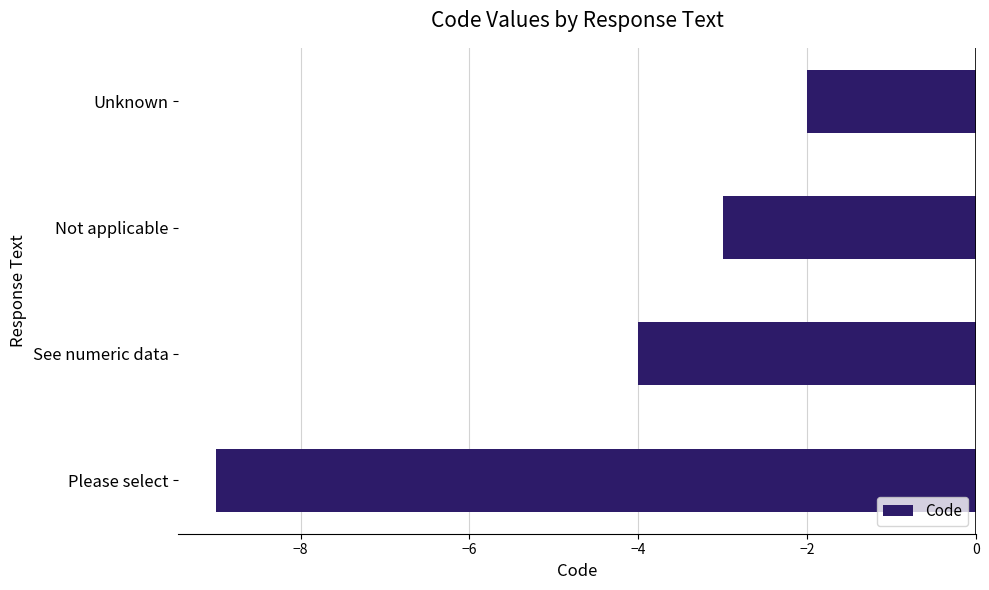

True or false: the data shows -3 at Not applicable.

True